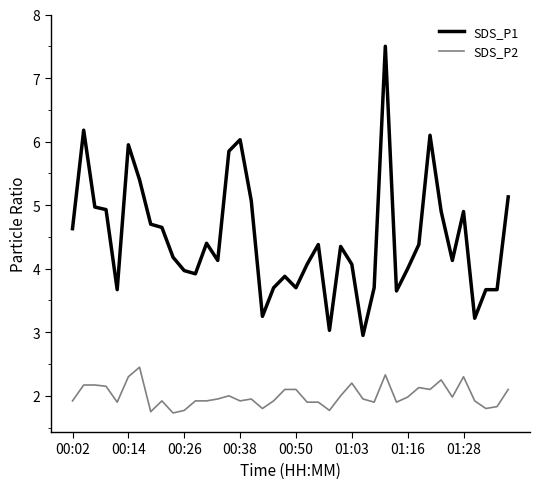

Which series has the largest total across all categories?

SDS_P1